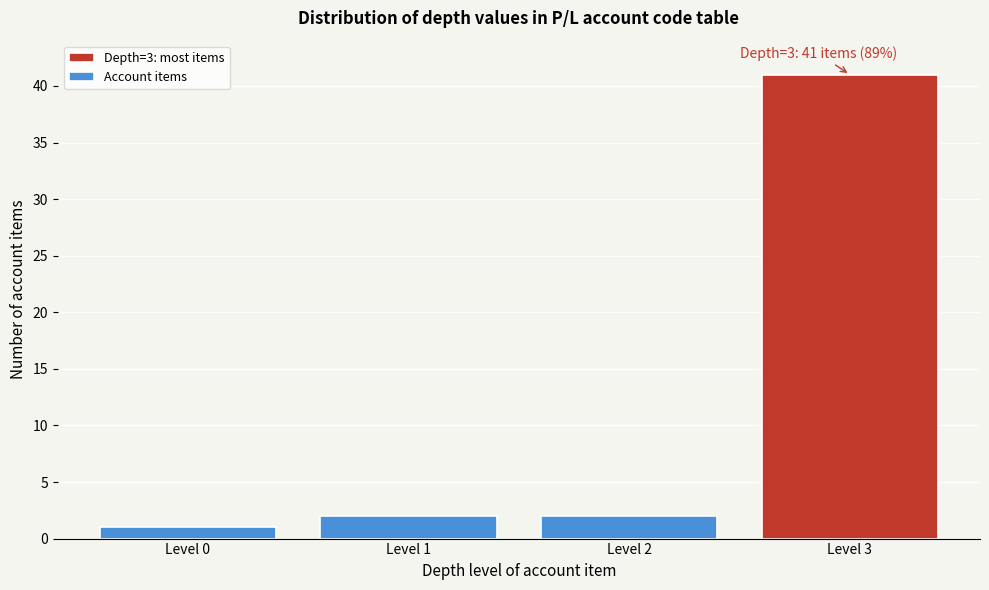

Reading left to right, transcribe all the data shown in this chart.

Level 0=1	Level 1=2	Level 2=2	Level 3=41